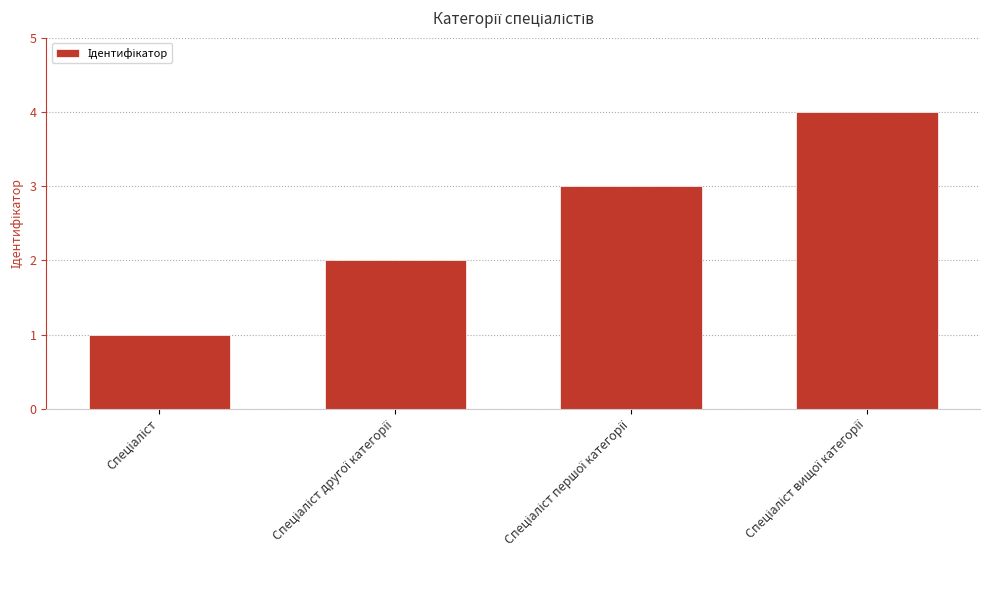

What is the difference between the maximum and minimum values?

3